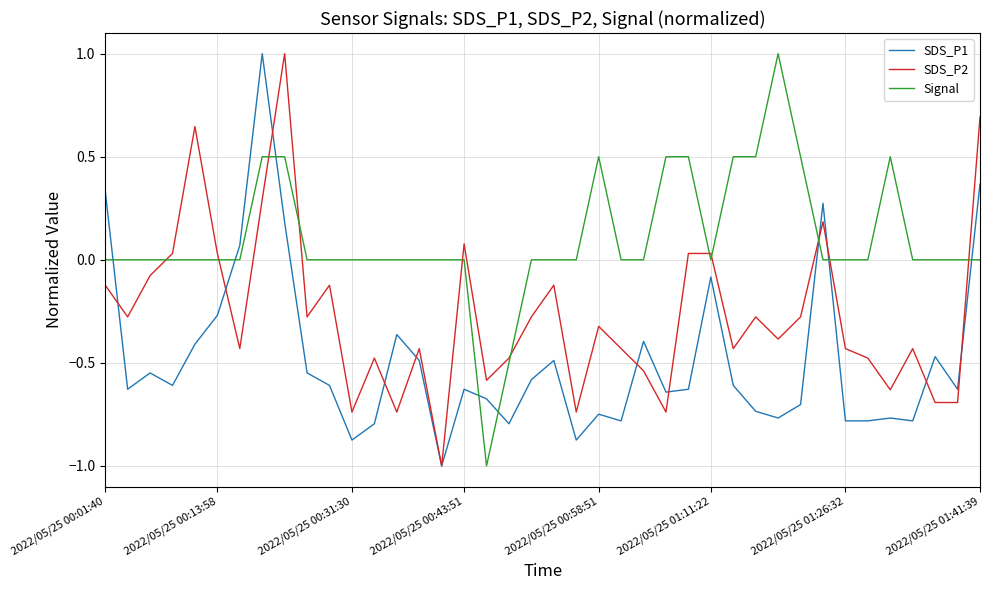

What is the minimum value for SDS_P2?

-1.0